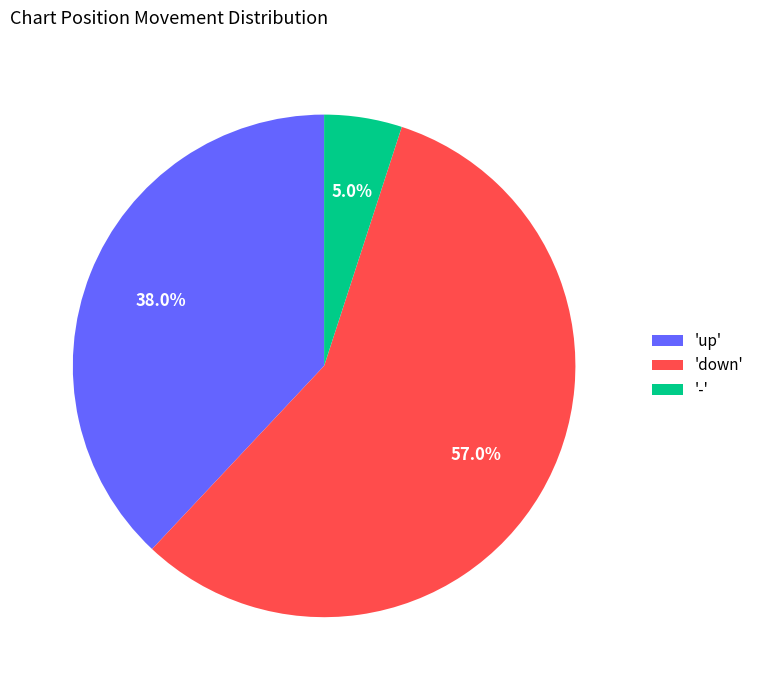

What is the largest slice in the pie chart?

'down'